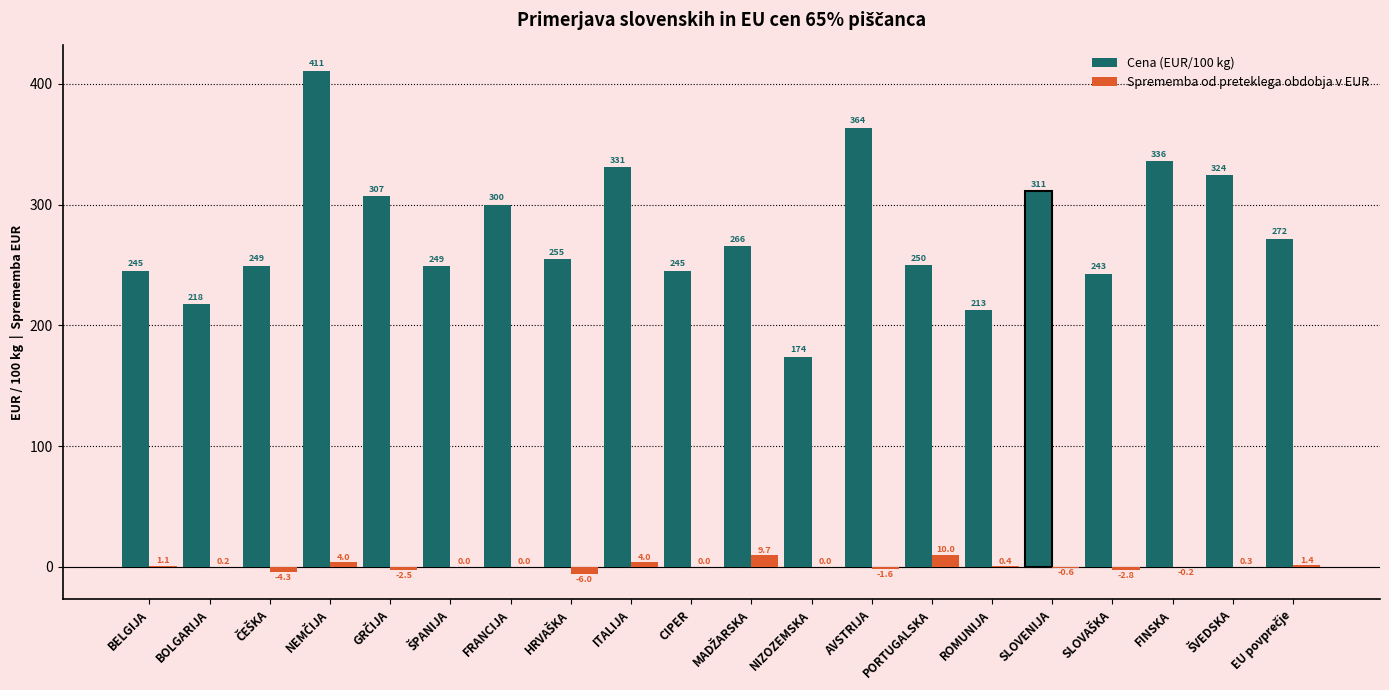

At which label is Cena (EUR/100 kg) closest to 292?

FRANCIJA